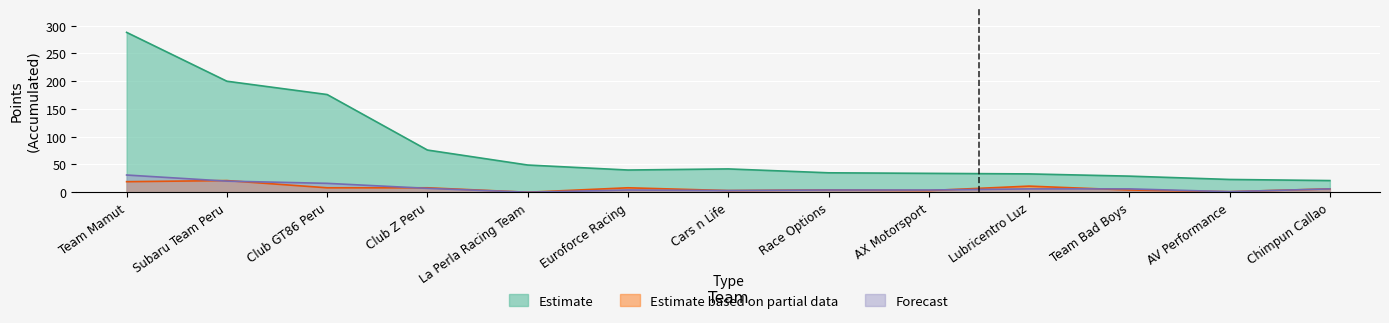

What is the total value across all series at La Perla Racing Team?

49